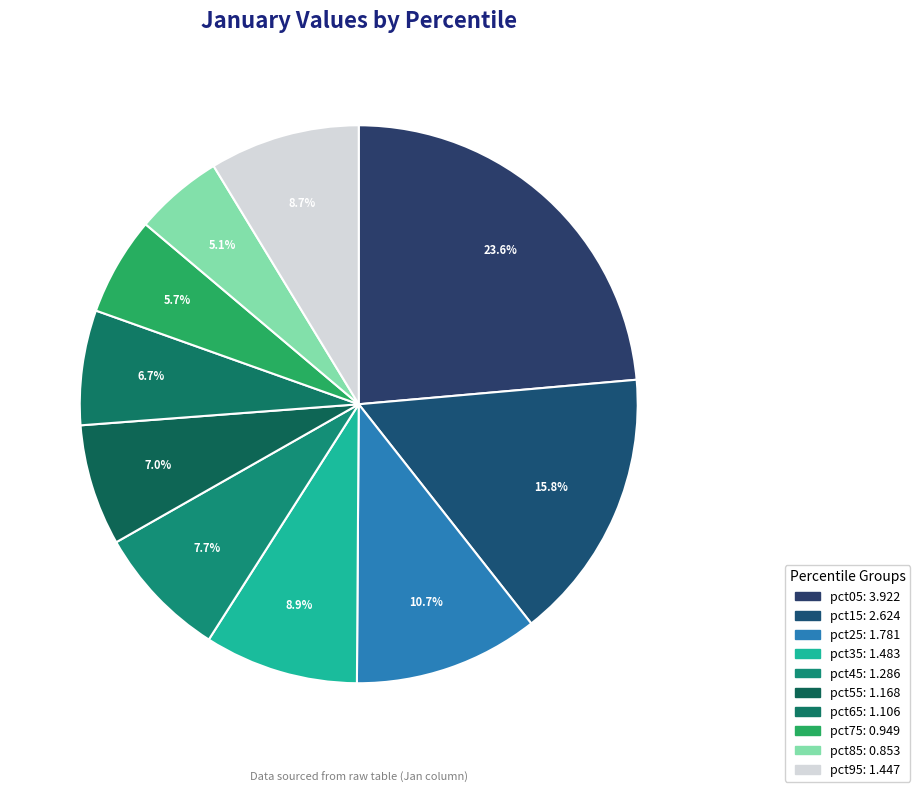

Does pct35 account for over 50% of the chart?

No